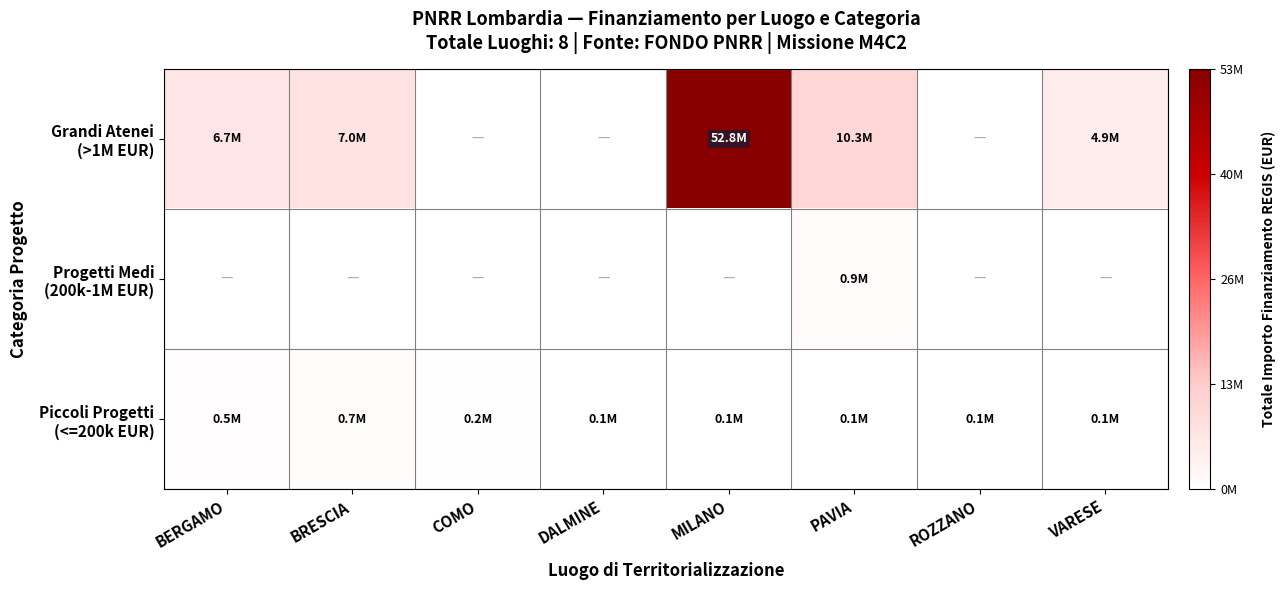

Between BERGAMO and MILANO, which is larger?

MILANO